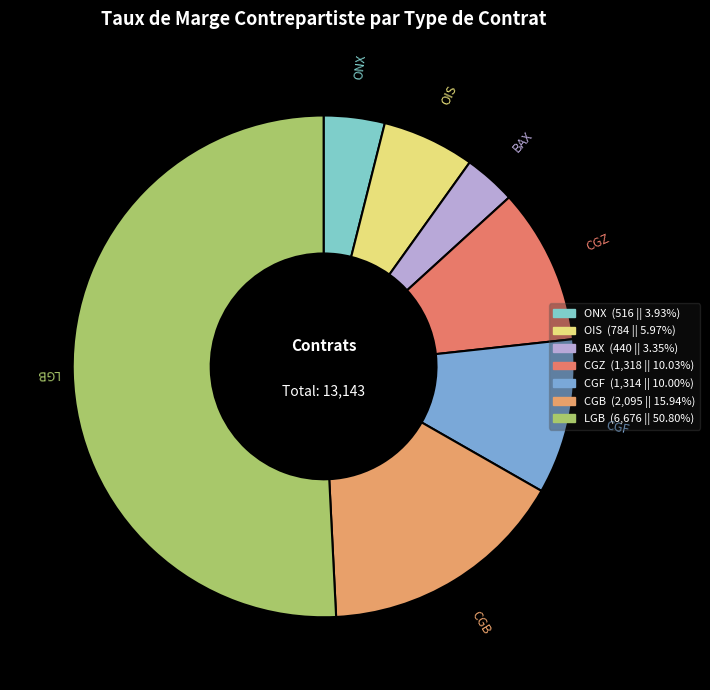

Which category has the smallest portion of the pie?

BAX